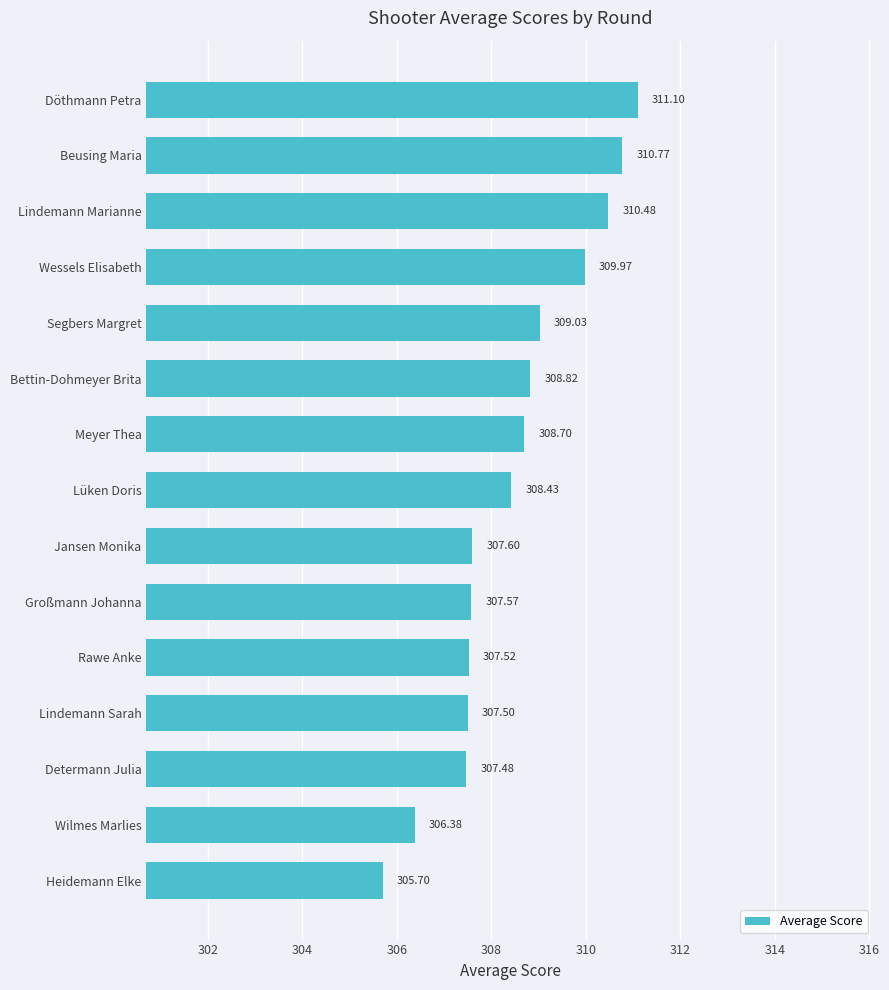

What is the difference between the second highest and second lowest values?

4.4